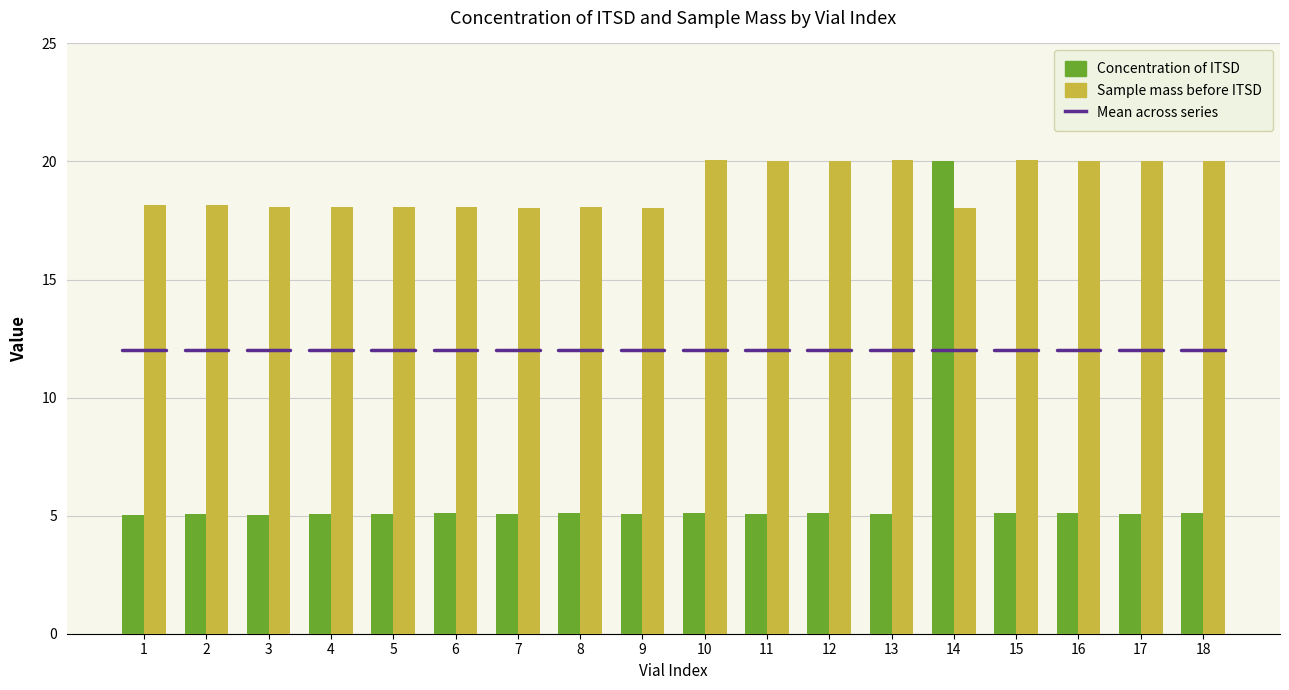

What is the difference between the highest and lowest values at 15?

14.9